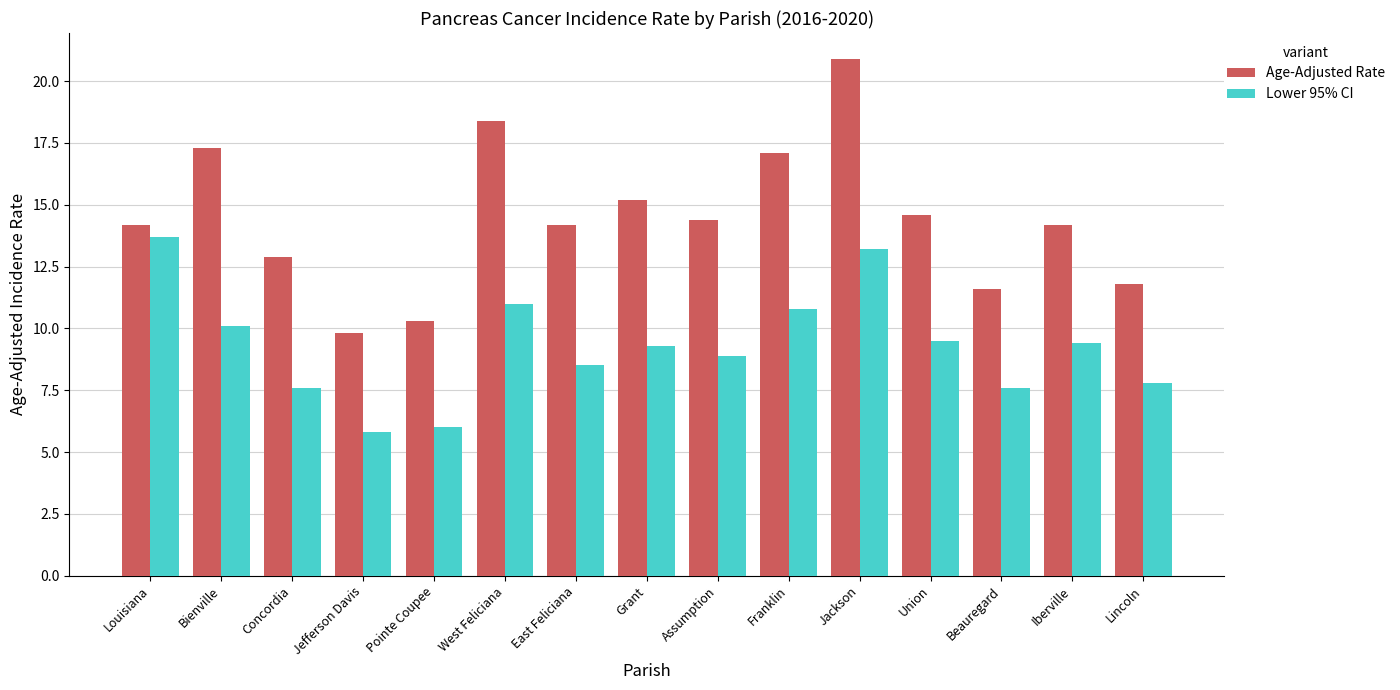

What are all the series names shown in the legend?

Age-Adjusted Rate, Lower 95% CI